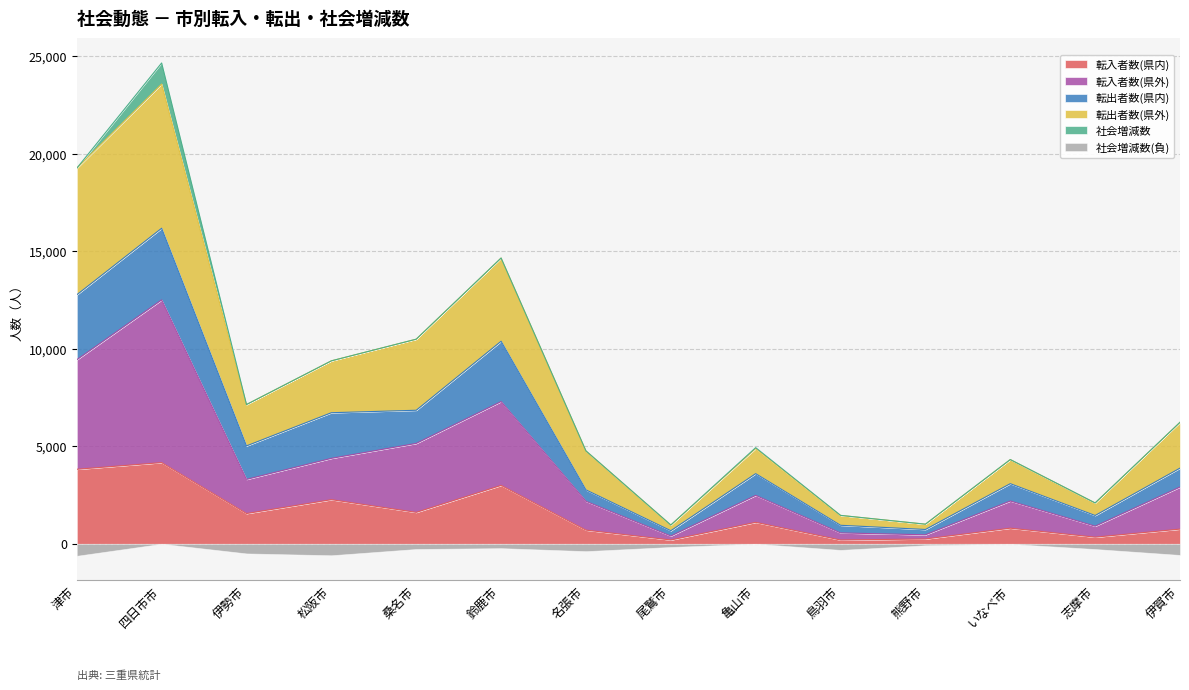

True or false: 転入者数(県内) and 転入者数(県外) cross at least once.

False